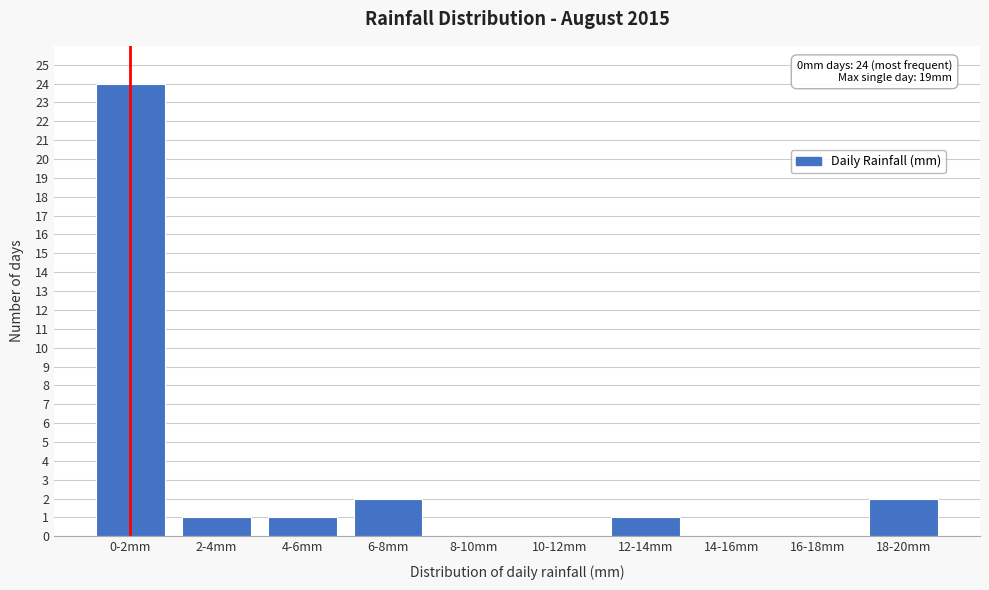

Reading right to left, what are all the values shown in this chart?

18-20mm=2	16-18mm=0	14-16mm=0	12-14mm=1	10-12mm=0	8-10mm=0	6-8mm=2	4-6mm=1	2-4mm=1	0-2mm=24